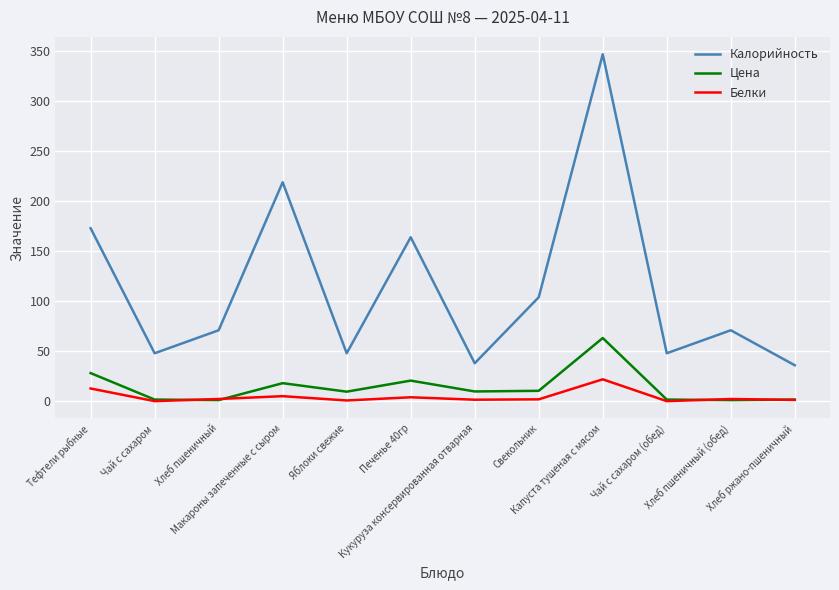

What position from the left is Свекольник?

8